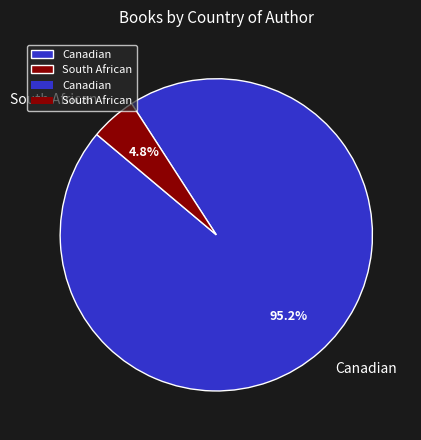

The Canadian slice represents 95% of the pie. True or false?

True